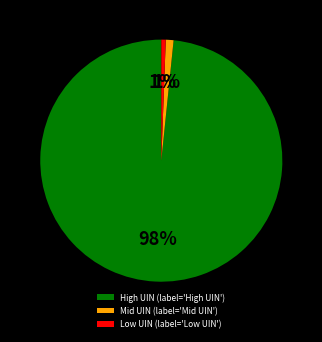

Which has a higher value, Low UIN (label='Low UIN') or High UIN (label='High UIN')?

High UIN (label='High UIN')